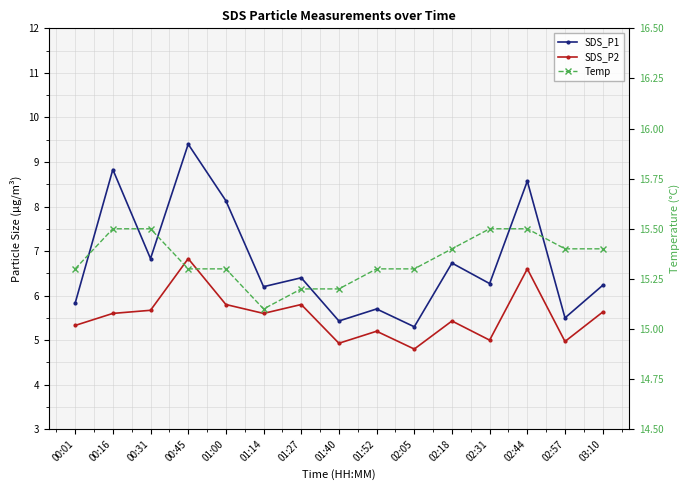

What is the difference between the highest and lowest values at 03:10?

9.8